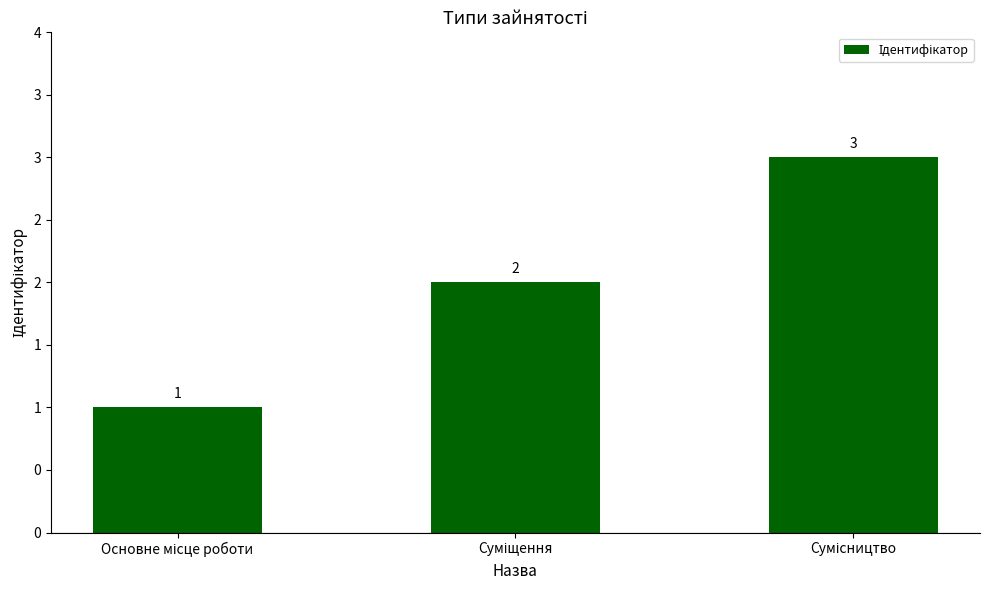

Reading left to right, what are all the values shown in this chart?

Основне місце роботи=1	Суміщення=2	Сумісництво=3